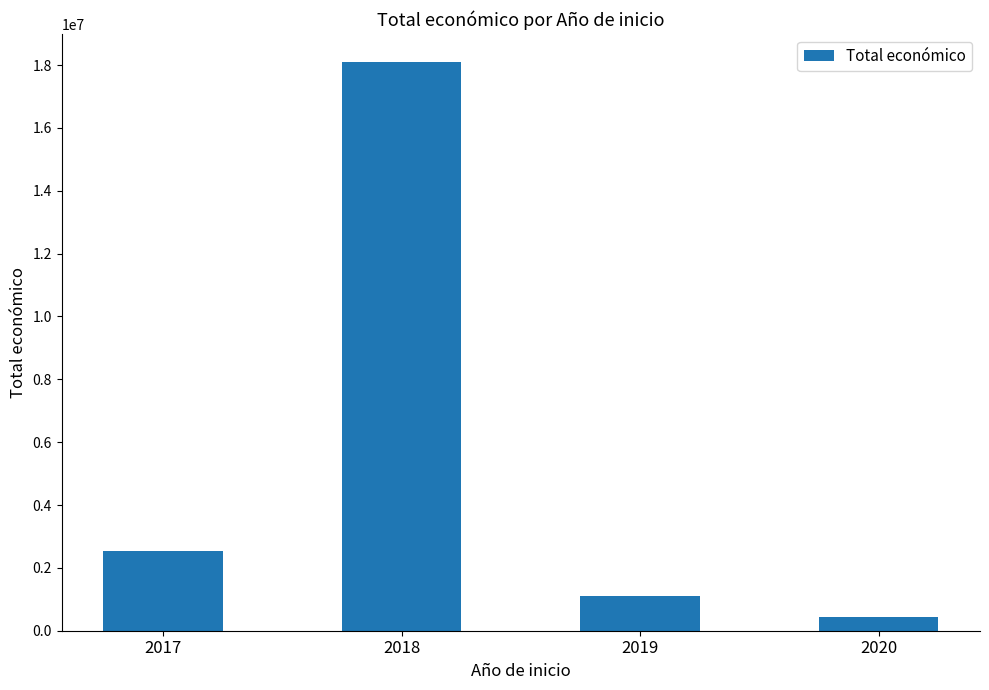

List the labels in order of value, largest first.

2018, 2017, 2019, 2020